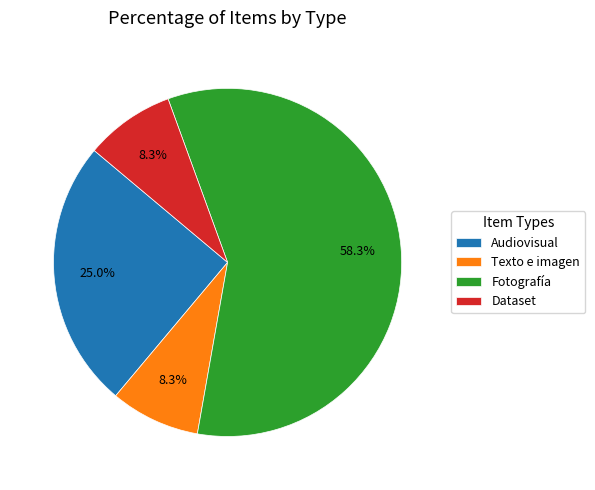

What is the largest slice in the pie chart?

Fotografía